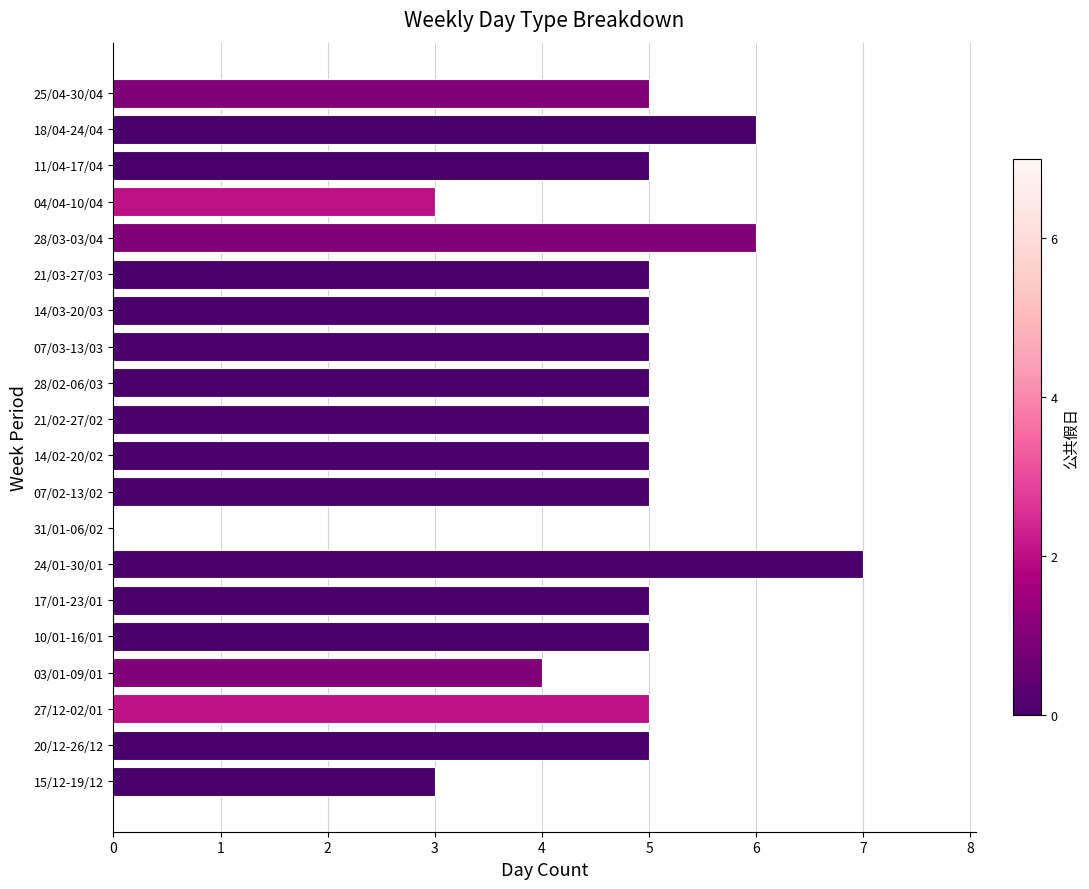

What is the change in value from 03/01-09/01 to 14/03-20/03?

+1